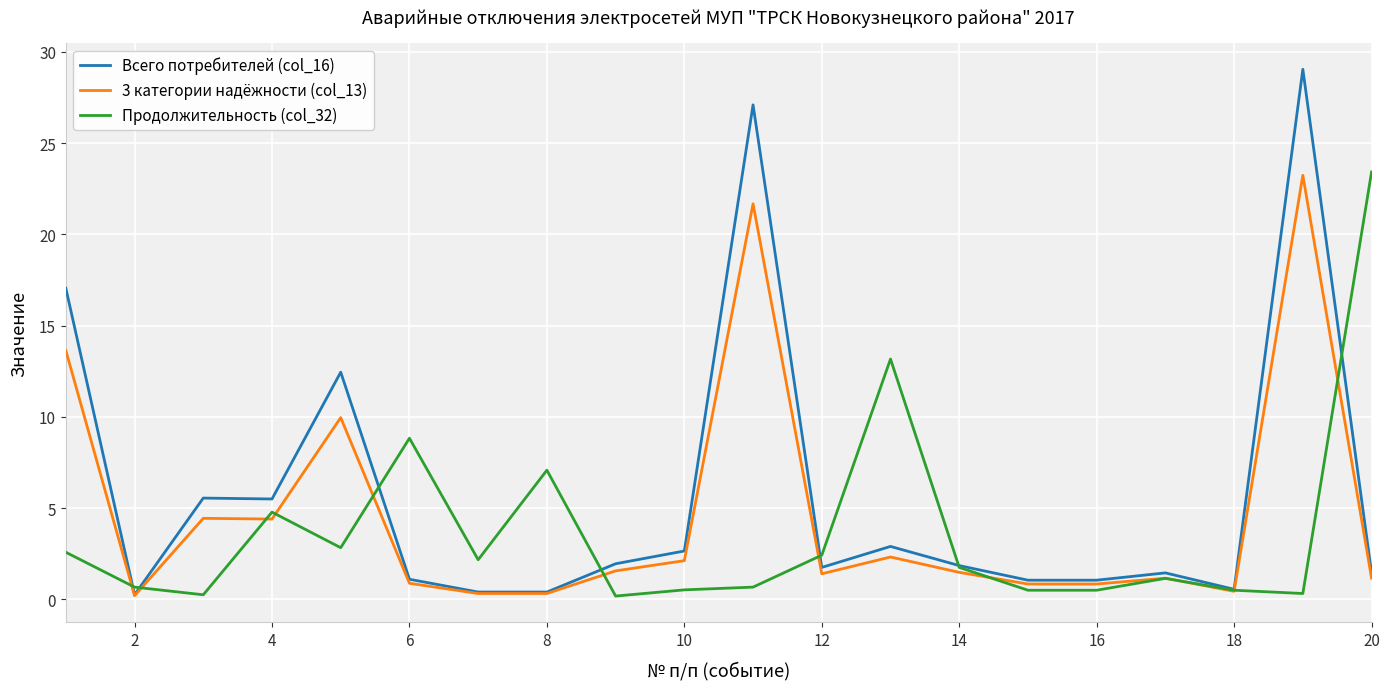

How many series are shown in this chart?

3